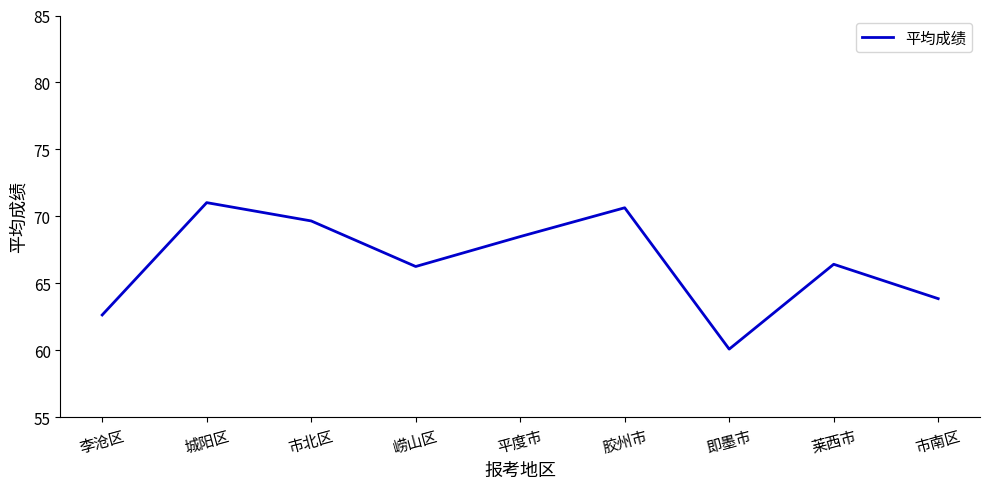

True or false: the data shows 60.1 at 即墨市.

True